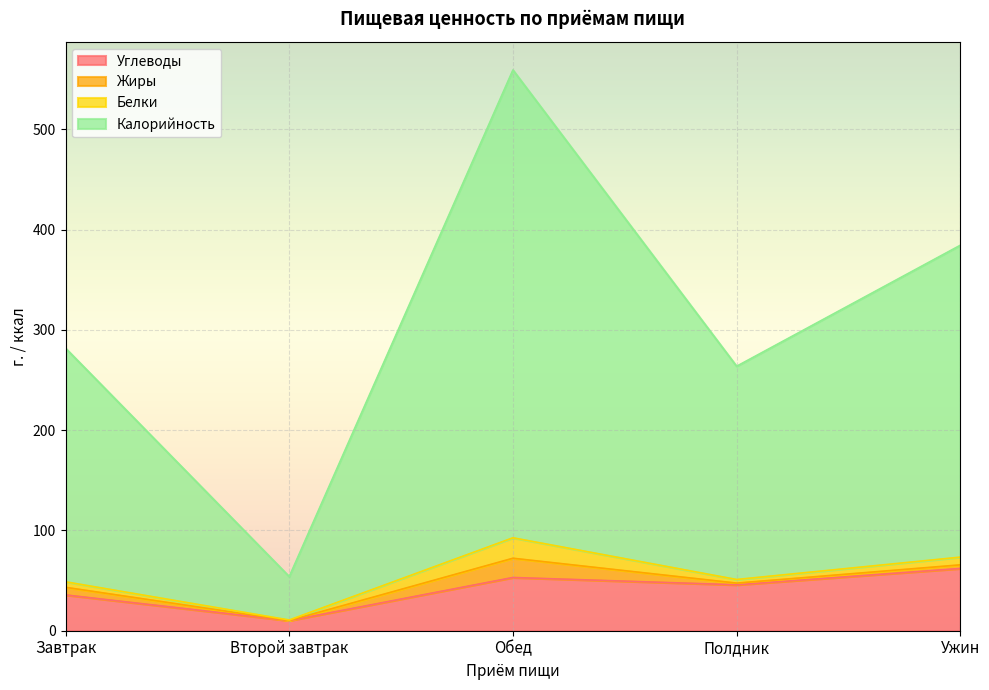

What are all the series names shown in the legend?

Углеводы, Жиры, Белки, Калорийность